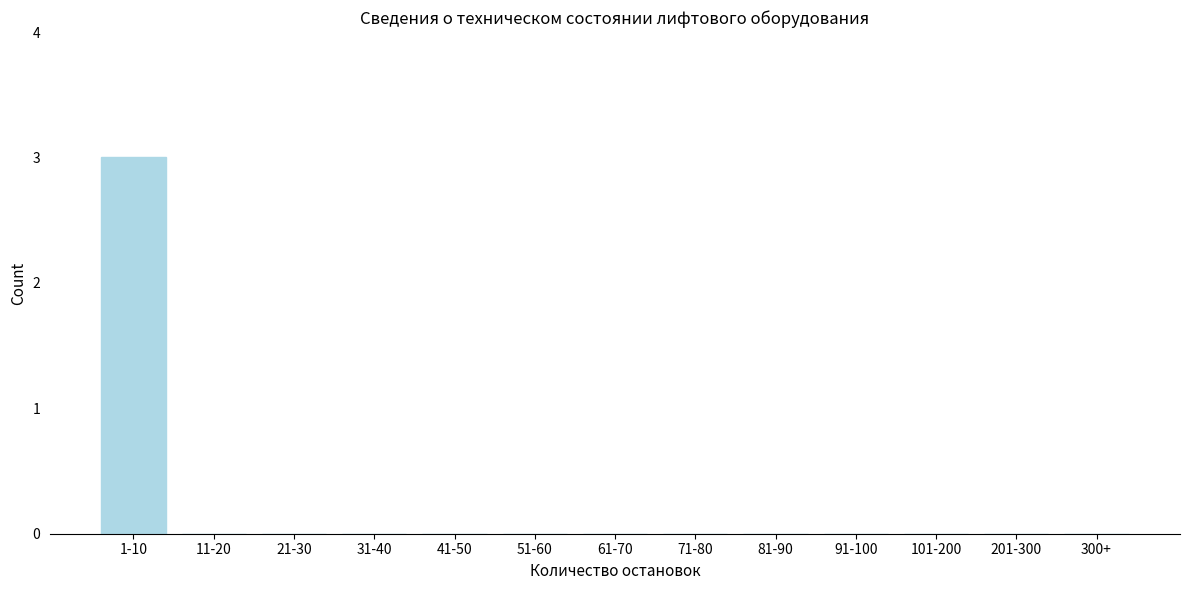

Reading left to right, what are all the values shown in this chart?

1-10=3	11-20=0	21-30=0	31-40=0	41-50=0	51-60=0	61-70=0	71-80=0	81-90=0	91-100=0	101-200=0	201-300=0	300+=0